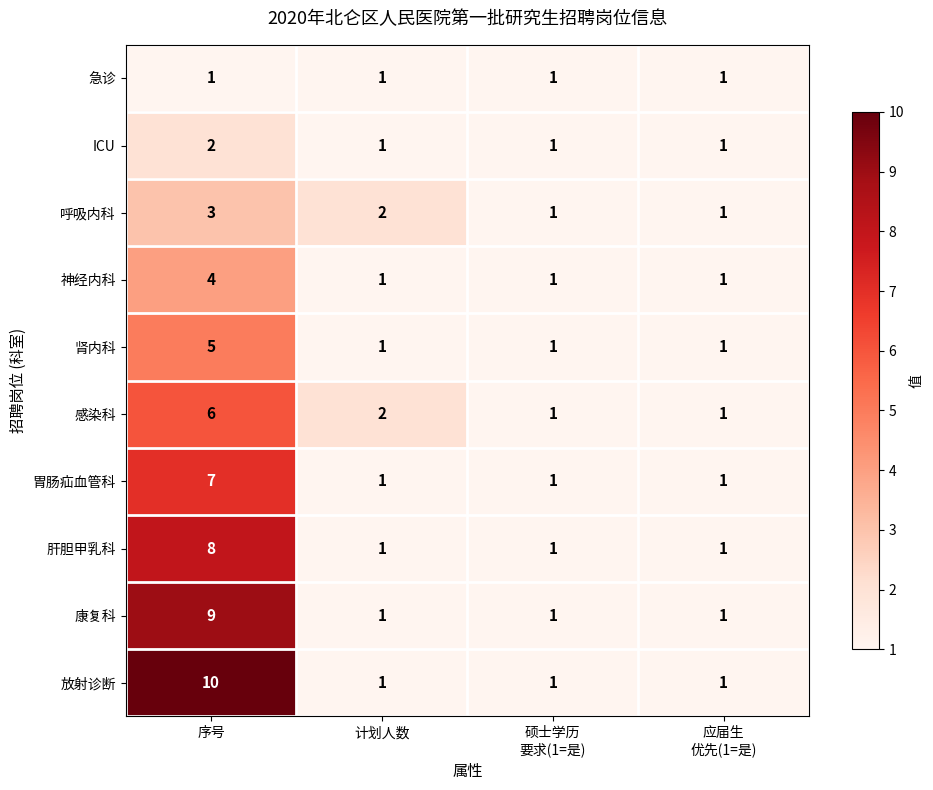

Rank the series by their maximum value, from lowest to highest.

急诊, ICU, 呼吸内科, 神经内科, 肾内科, 感染科, 胃肠疝血管科, 肝胆甲乳科, 康复科, 放射诊断